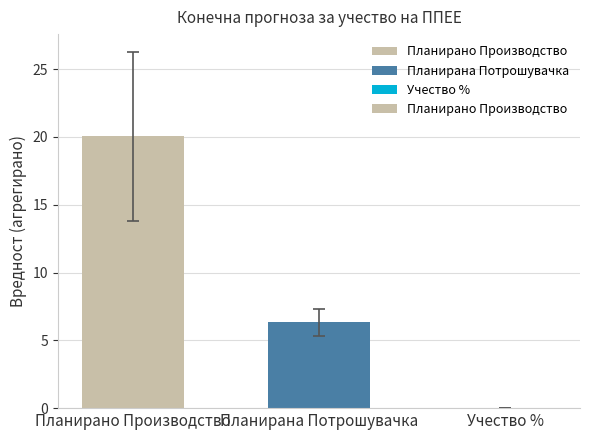

Where is the data nearest to the value 10?

Планирана Потрошувачка